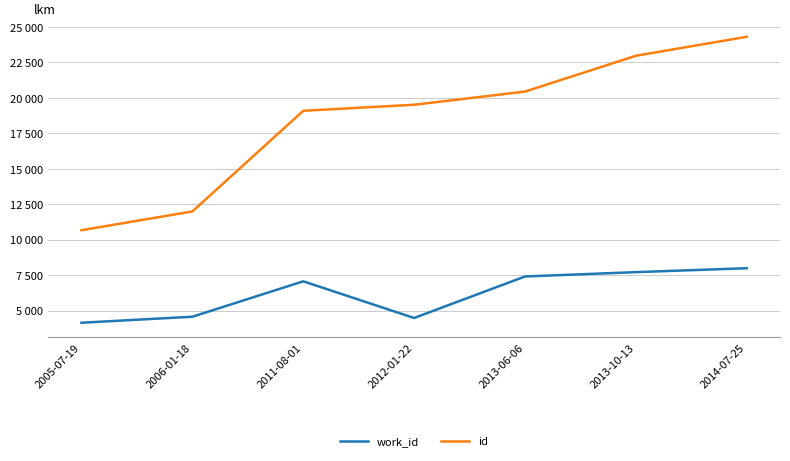

True or false: id has more than 0 interior local peaks.

False